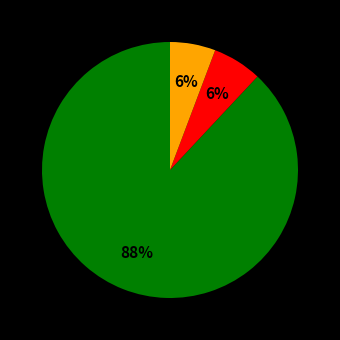

Is there any slice that represents more than half of the pie?

Yes